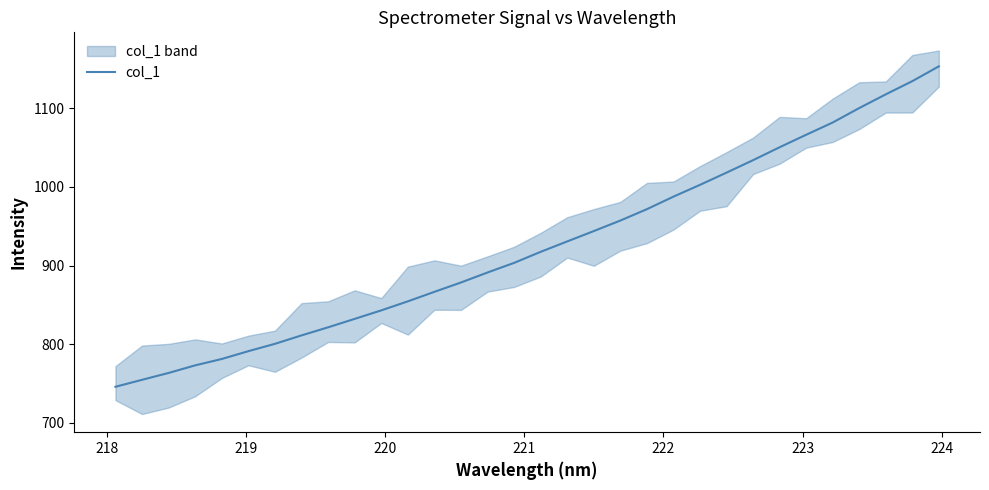

What is the lowest value of the col_1 series?

746.0